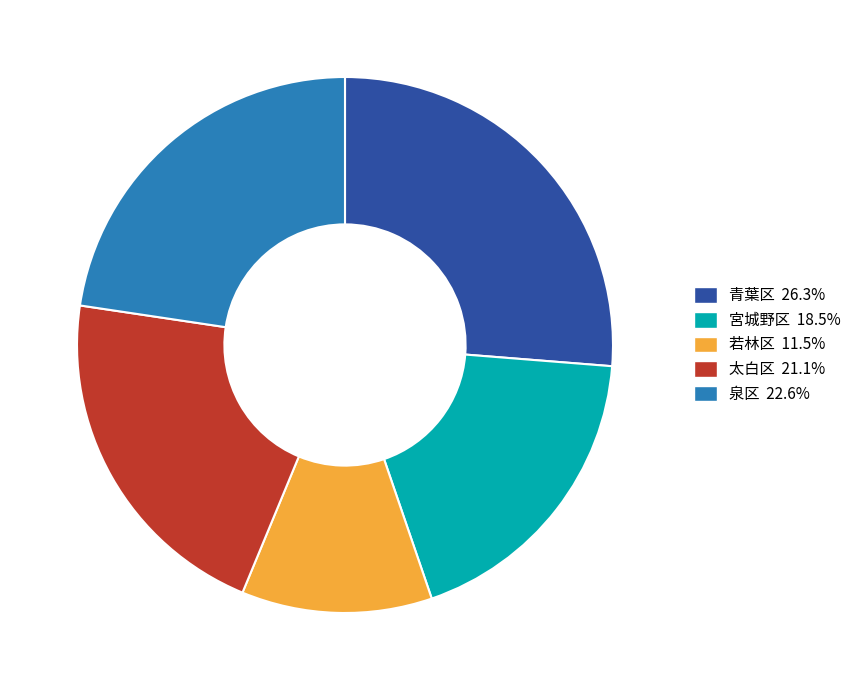

Which has a higher value, 青葉区 or 宮城野区?

青葉区